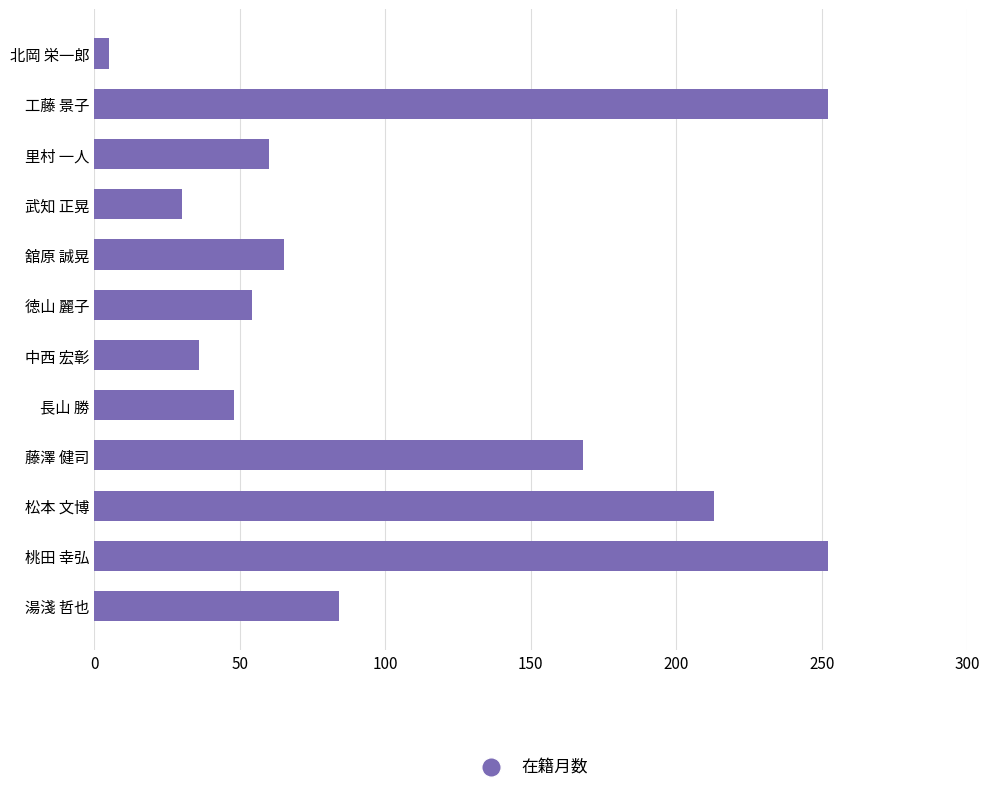

What is the change in value from 舘原 誠晃 to 松本 文博?

+148